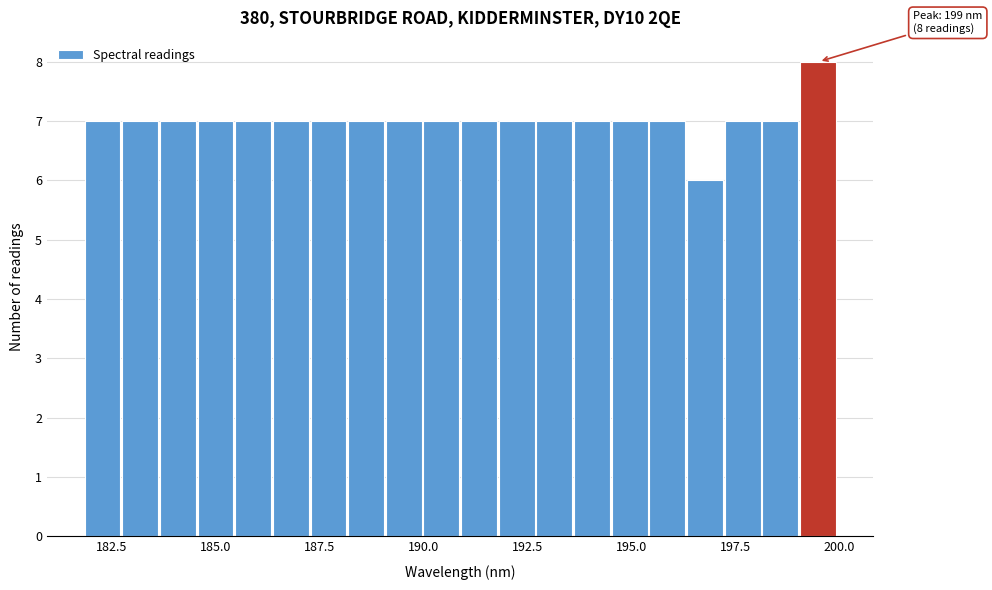

Around what value on the x-axis is the tallest bar? Give the approximate position of its centre, as read against the axis.

199.5